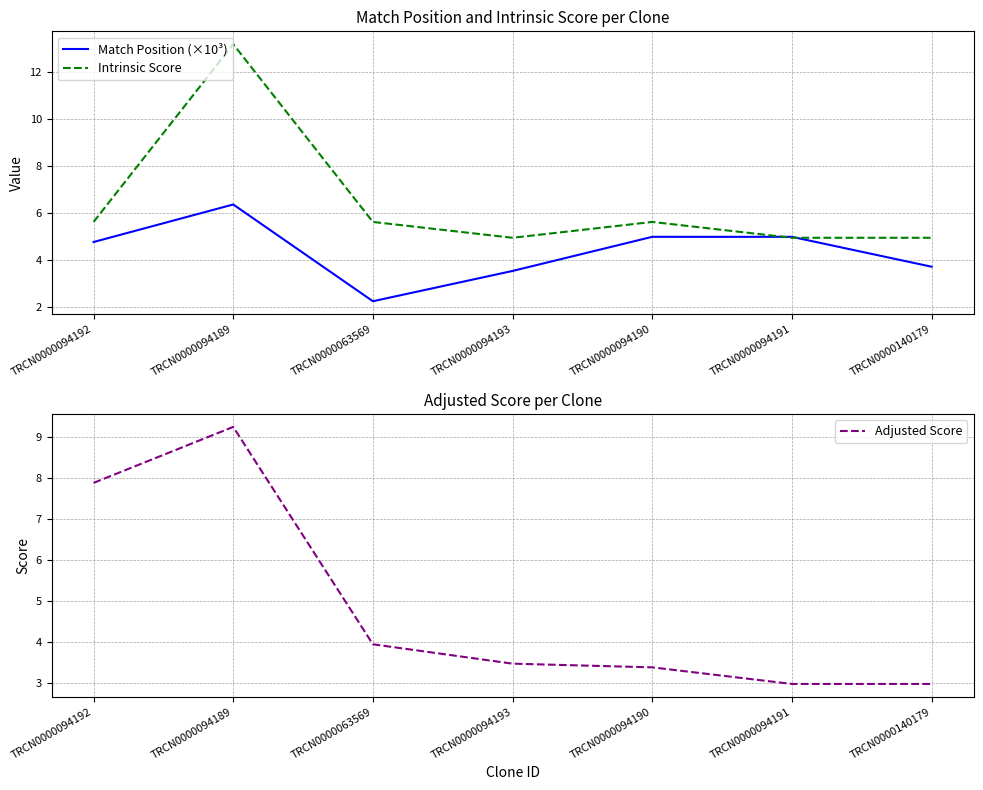

What is the minimum value for Adjusted Score?

3.0